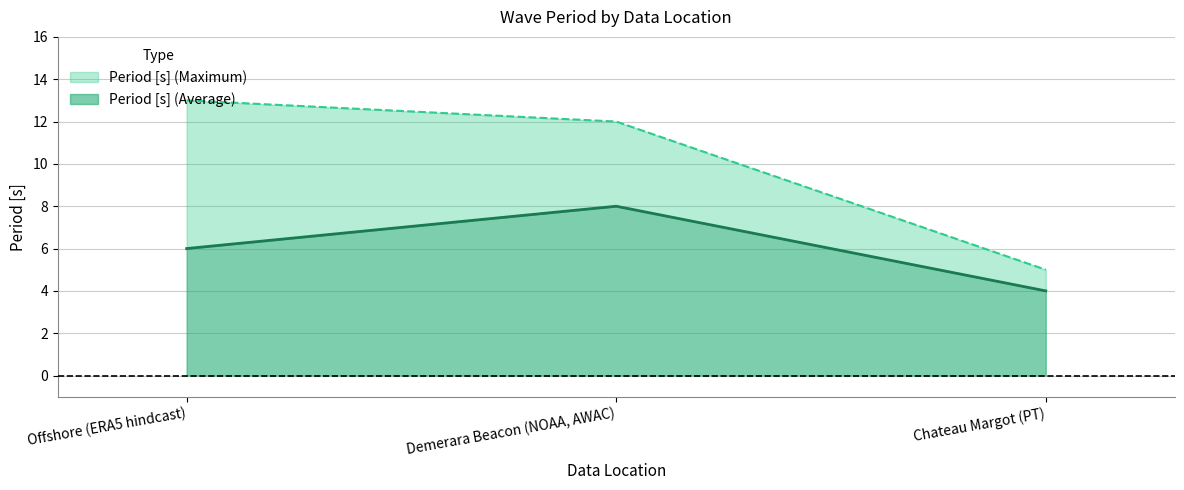

List the series in order of their peak value, lowest first.

Period [s] (Average), Period [s] (Maximum)